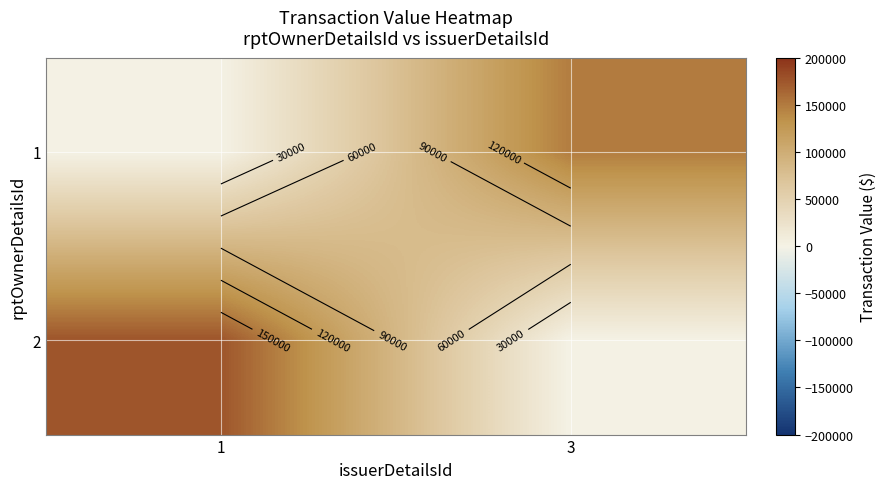

At which category is the sum across all series the highest?

1